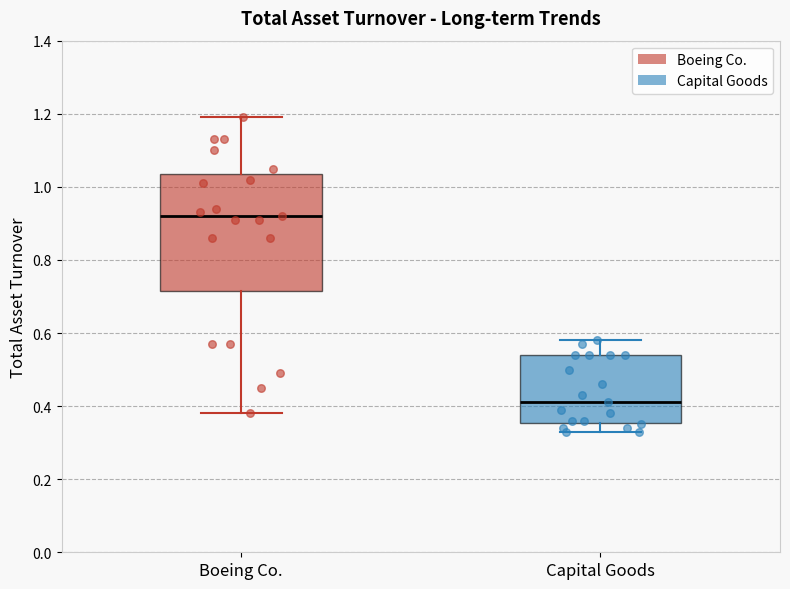

Which box is the tallest, from its lower edge to its upper edge?

Boeing Co.